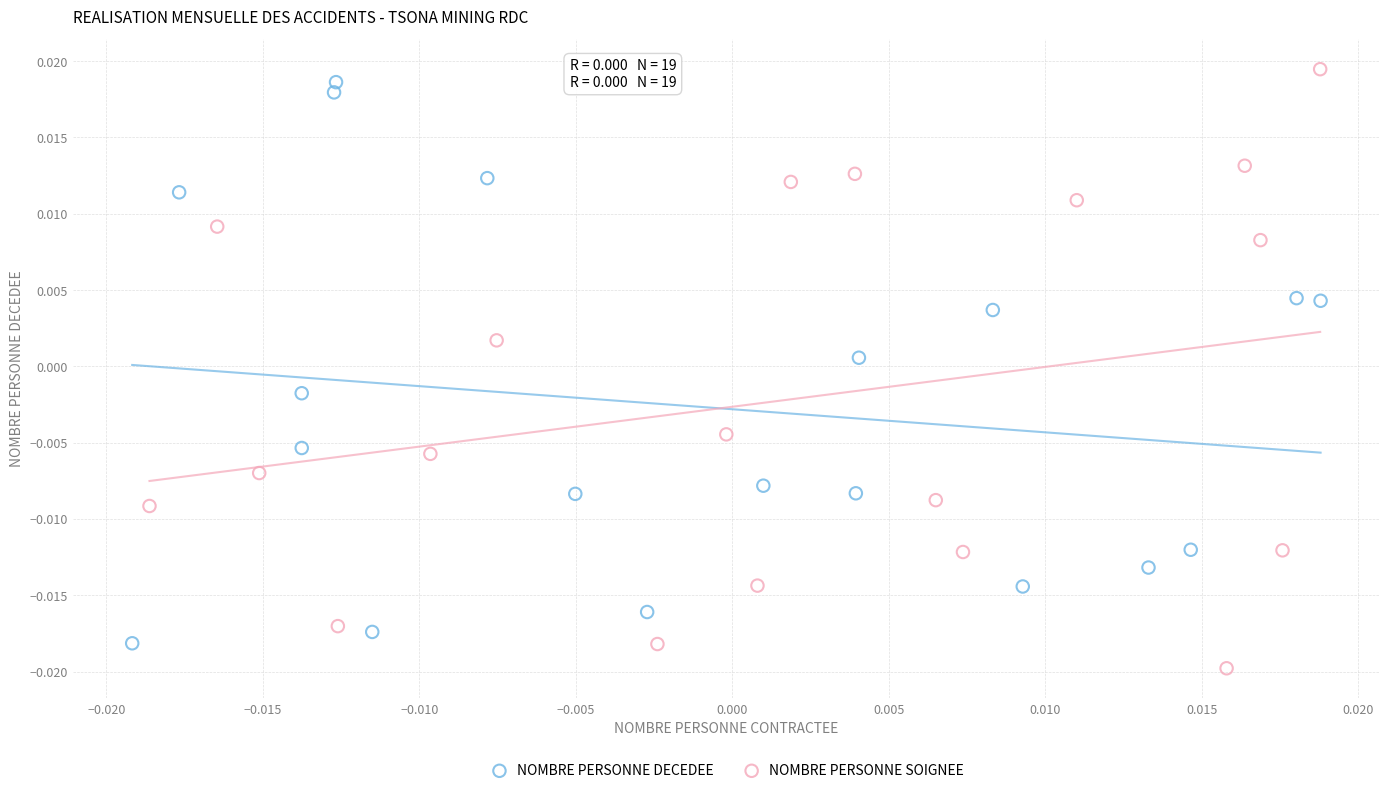

Which series reaches the maximum Y coordinate?

NOMBRE PERSONNE SOIGNEE